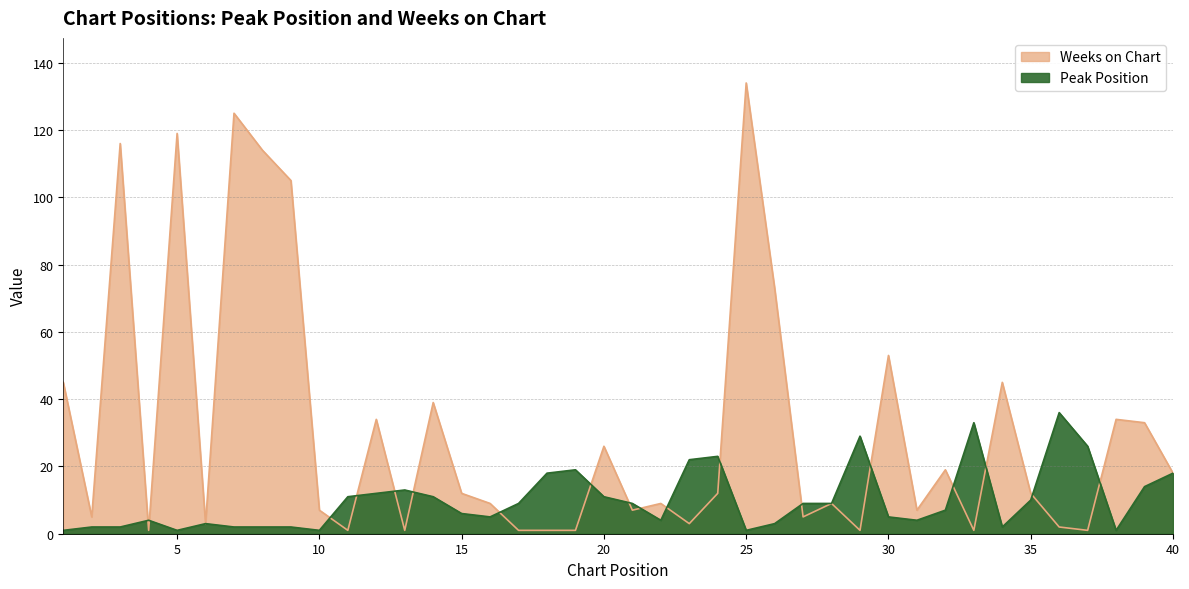

List the series in order of their peak value, highest first.

Weeks on Chart, Peak Position